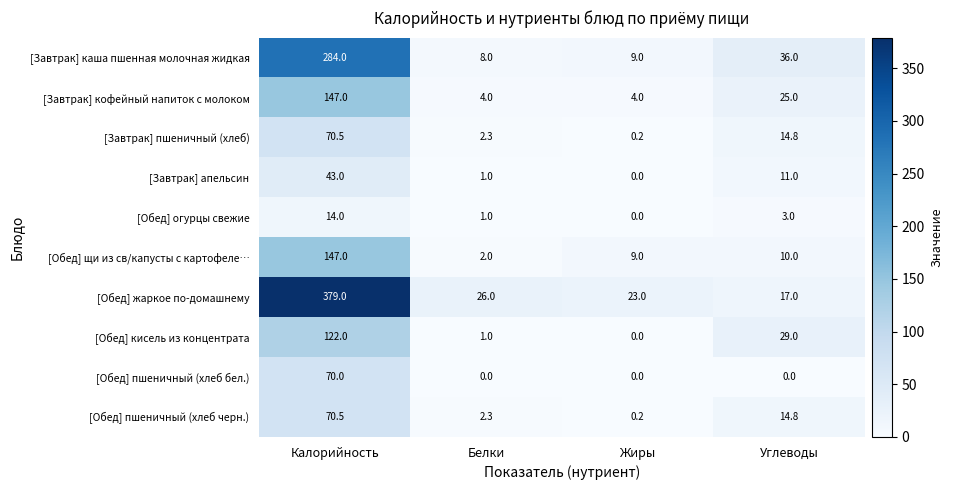

Which series has the largest range (max minus min)?

[Обед] жаркое по-домашнему